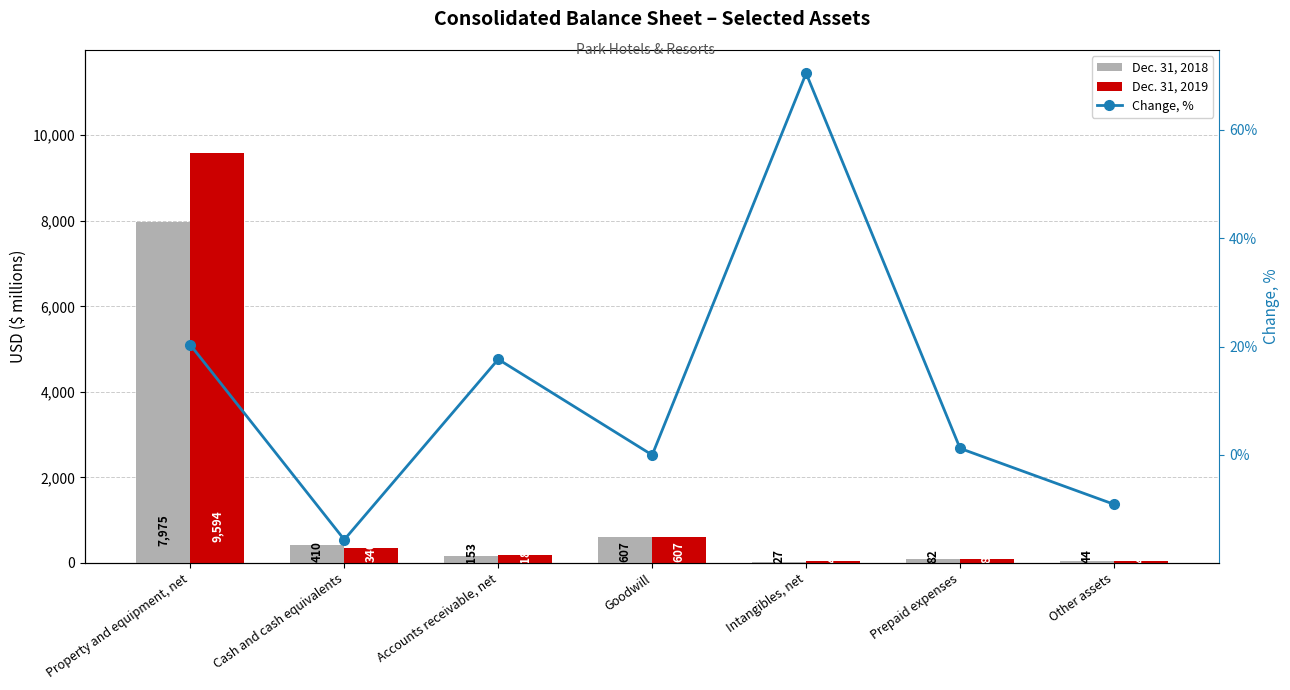

Which series has the widest spread of values?

Dec. 31, 2019